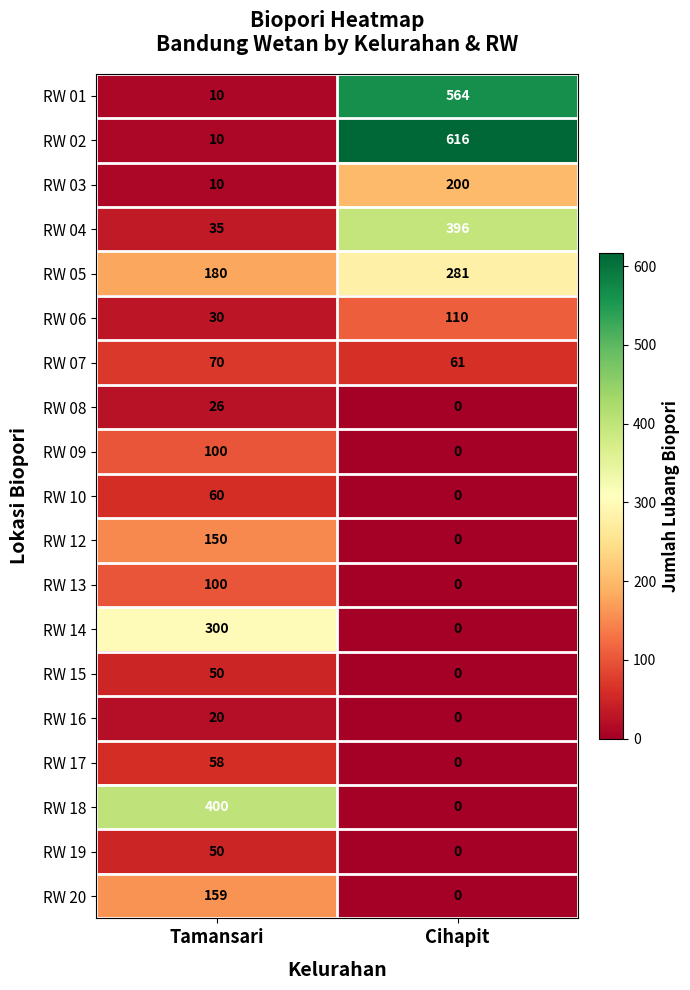

What is the difference between the highest and lowest values at Cihapit?

616